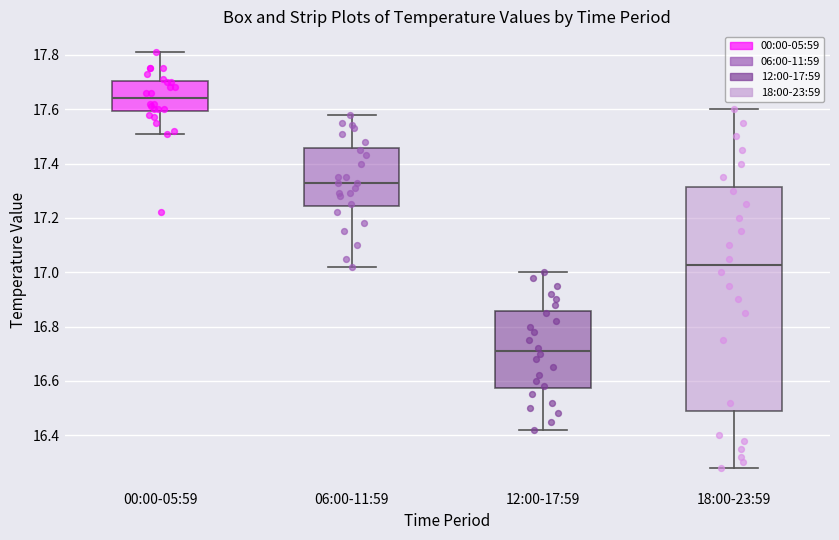

Where is the upper edge of the box for 00:00-05:59 on the y-axis? The values are not printed on the chart, so give them approximately, as read against the axis.

17.70